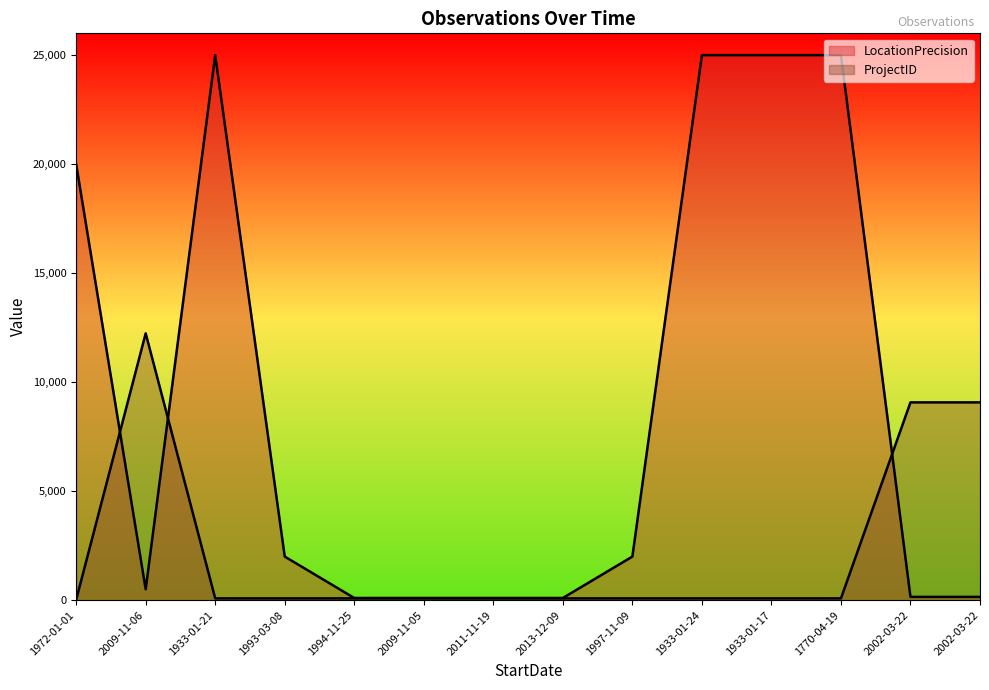

What is the value of the ProjectID point at the 4th from the left?

82